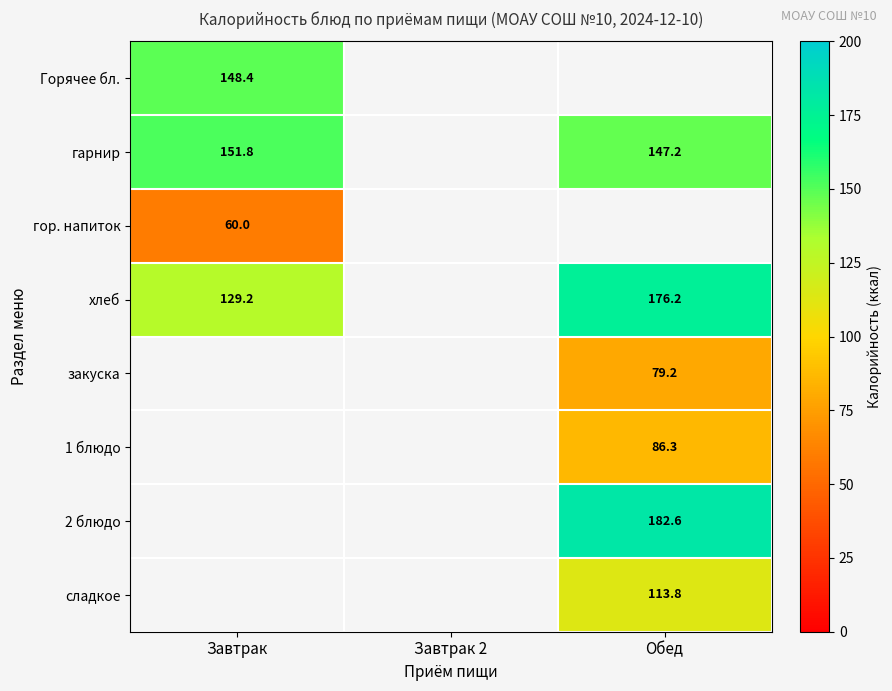

What is the minimum value shown in the chart?

60.0